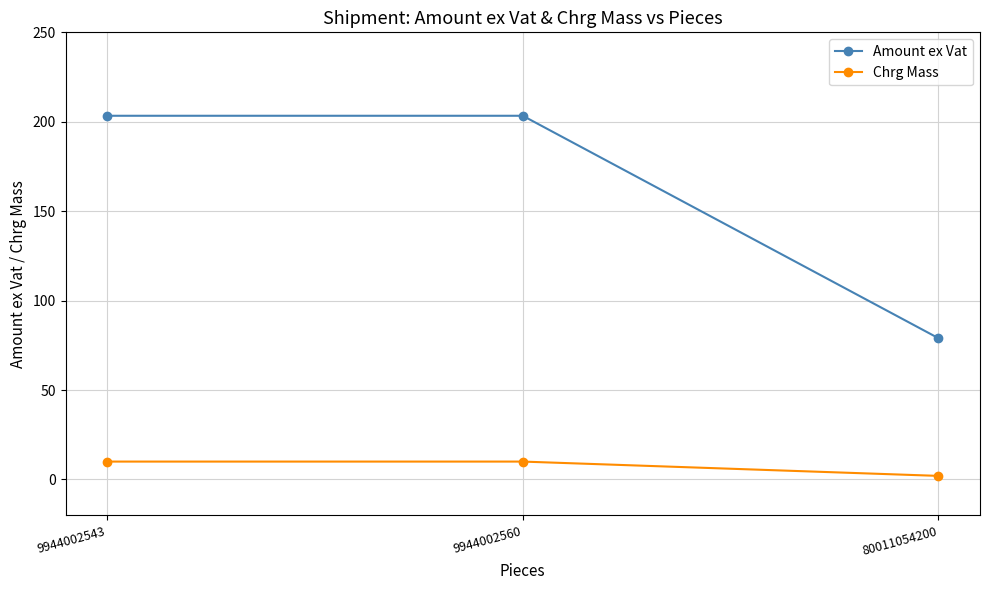

How many values in the Amount ex Vat series exceed 203?

2